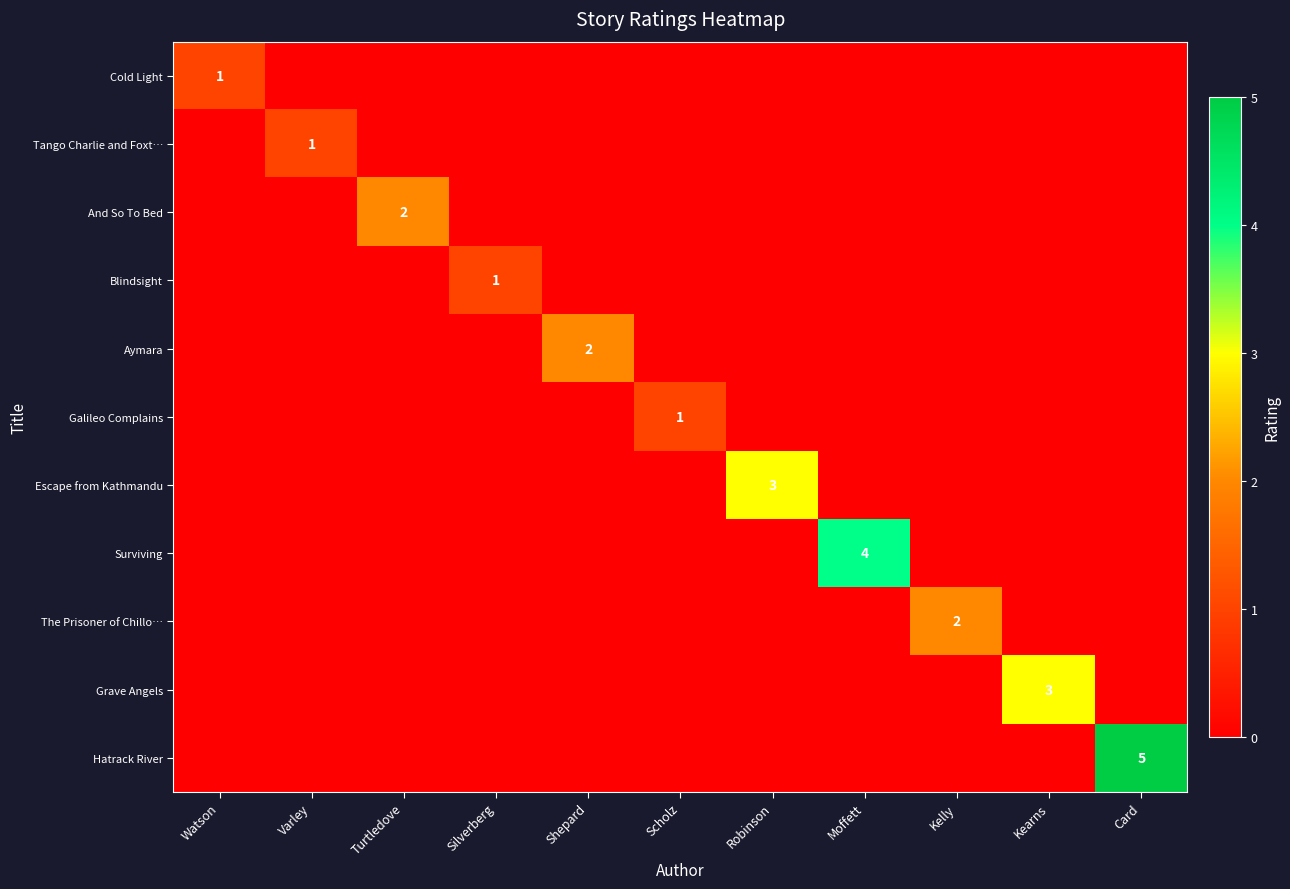

Which series has the largest range (max minus min)?

Hatrack River